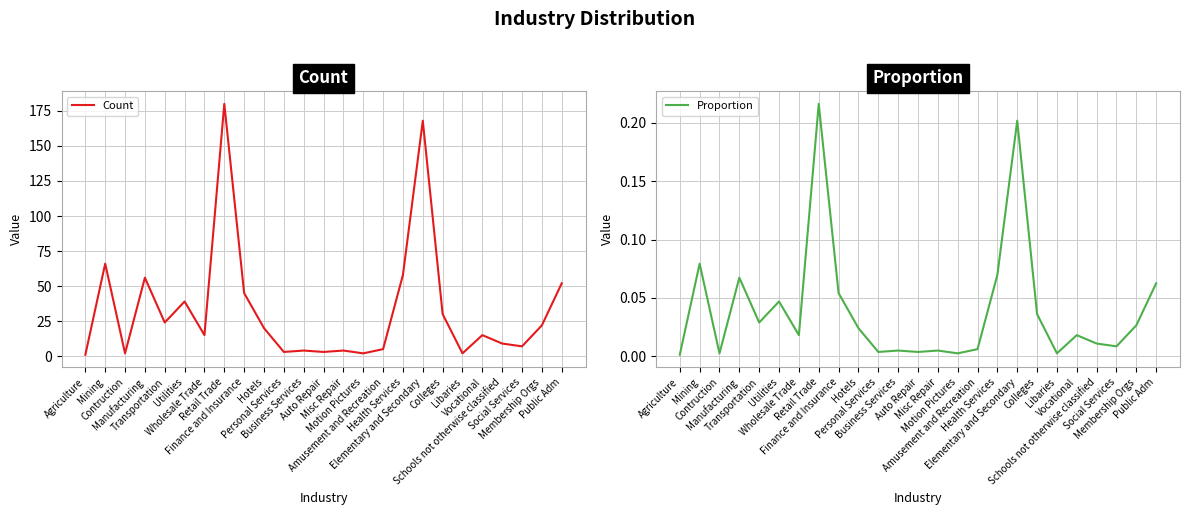

Reading right to left, transcribe all the data shown in this chart.

Count: Public Adm=52.0	Membership Orgs=22.0	Social Services=7.0	Schools not otherwise classified=9.0	Vocational=15.0	Libaries=2.0	Colleges=30.0	Elementary and Secondary=168.0	Health Services=58.0	Amusement and Recreation=5.0	Motion Pictures=2.0	Misc Repair=4.0	Auto Repair=3.0	Business Services=4.0	Personal Services=3.0	Hotels=20.0	Finance and Insurance=45.0	Retail Trade=180.0	Wholesale Trade=15.0	Utilities=39.0	Transportation=24.0	Manufacturing=56.0	Contruction=2.0	Mining=66.0	Agriculture=1.0
Proportion: Public Adm=0.1	Membership Orgs=0.0	Social Services=0.0	Schools not otherwise classified=0.0	Vocational=0.0	Libaries=0.0	Colleges=0.0	Elementary and Secondary=0.2	Health Services=0.1	Amusement and Recreation=0.0	Motion Pictures=0.0	Misc Repair=0.0	Auto Repair=0.0	Business Services=0.0	Personal Services=0.0	Hotels=0.0	Finance and Insurance=0.1	Retail Trade=0.2	Wholesale Trade=0.0	Utilities=0.0	Transportation=0.0	Manufacturing=0.1	Contruction=0.0	Mining=0.1	Agriculture=0.0